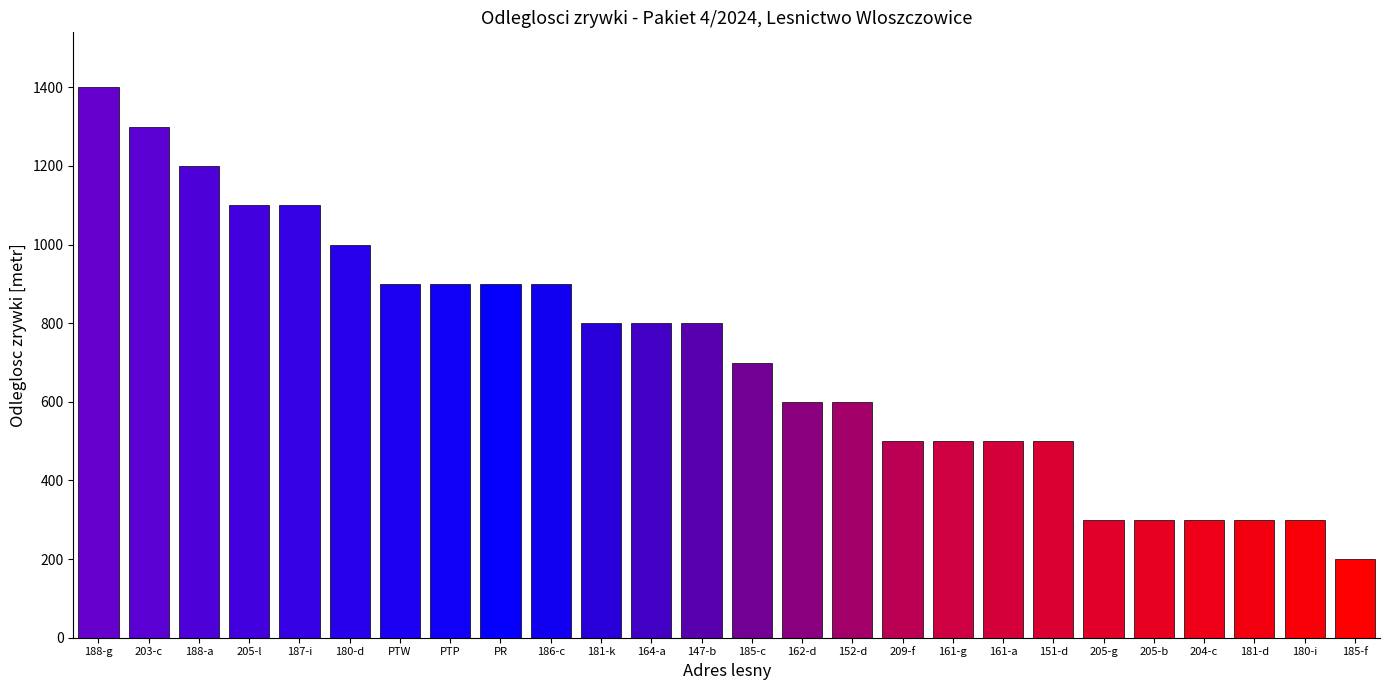

Between 181-d and 161-a, which is larger?

161-a